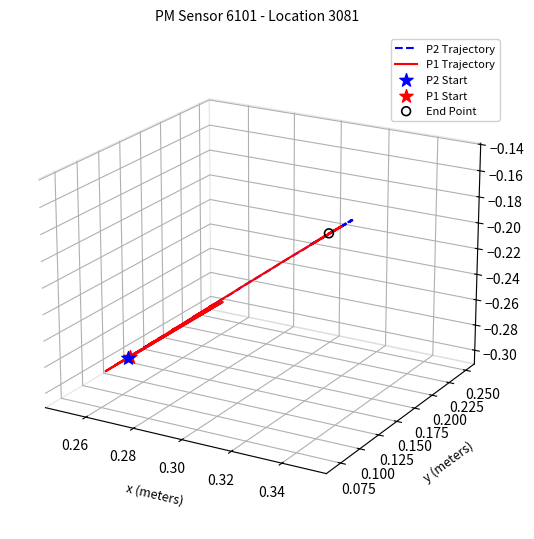

Is the value of P2 Trajectory at 35 greater than the value of P1 Trajectory at 39?

Yes